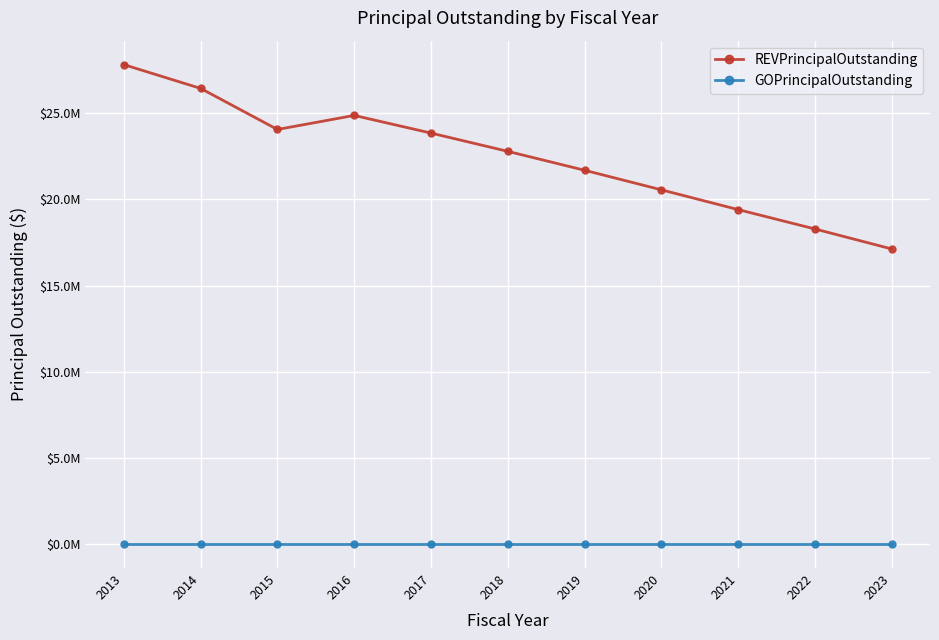

What are all the series names shown in the legend?

REVPrincipalOutstanding, GOPrincipalOutstanding